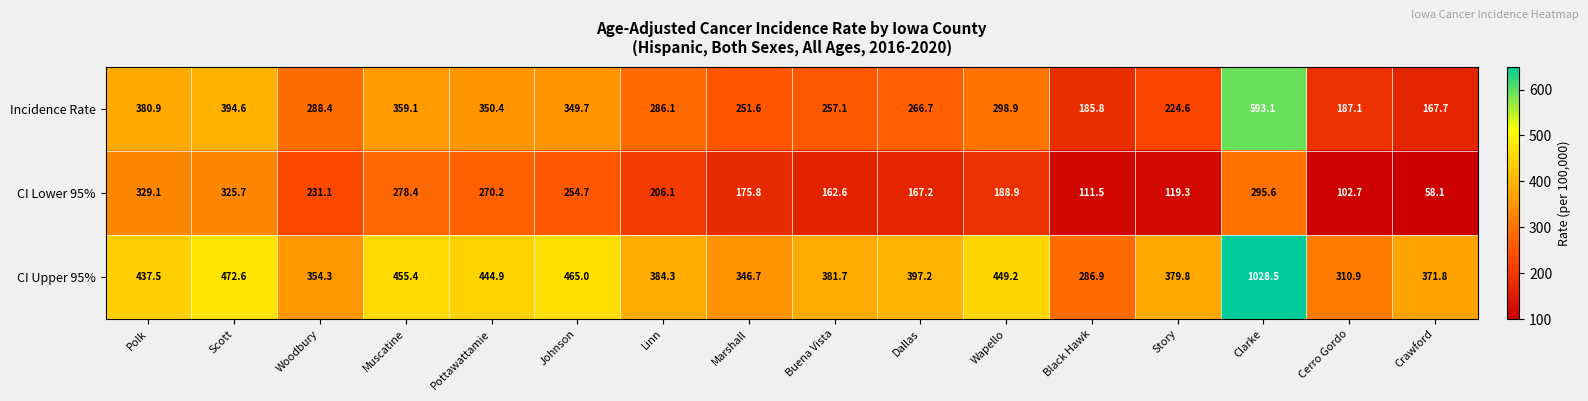

How many distinct data groups are displayed?

3